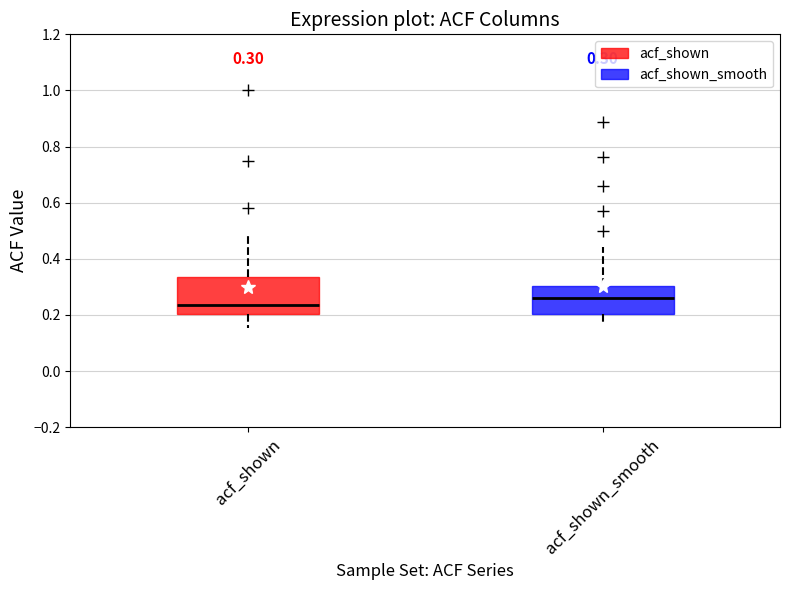

Which box has the highest median line?

acf_shown_smooth